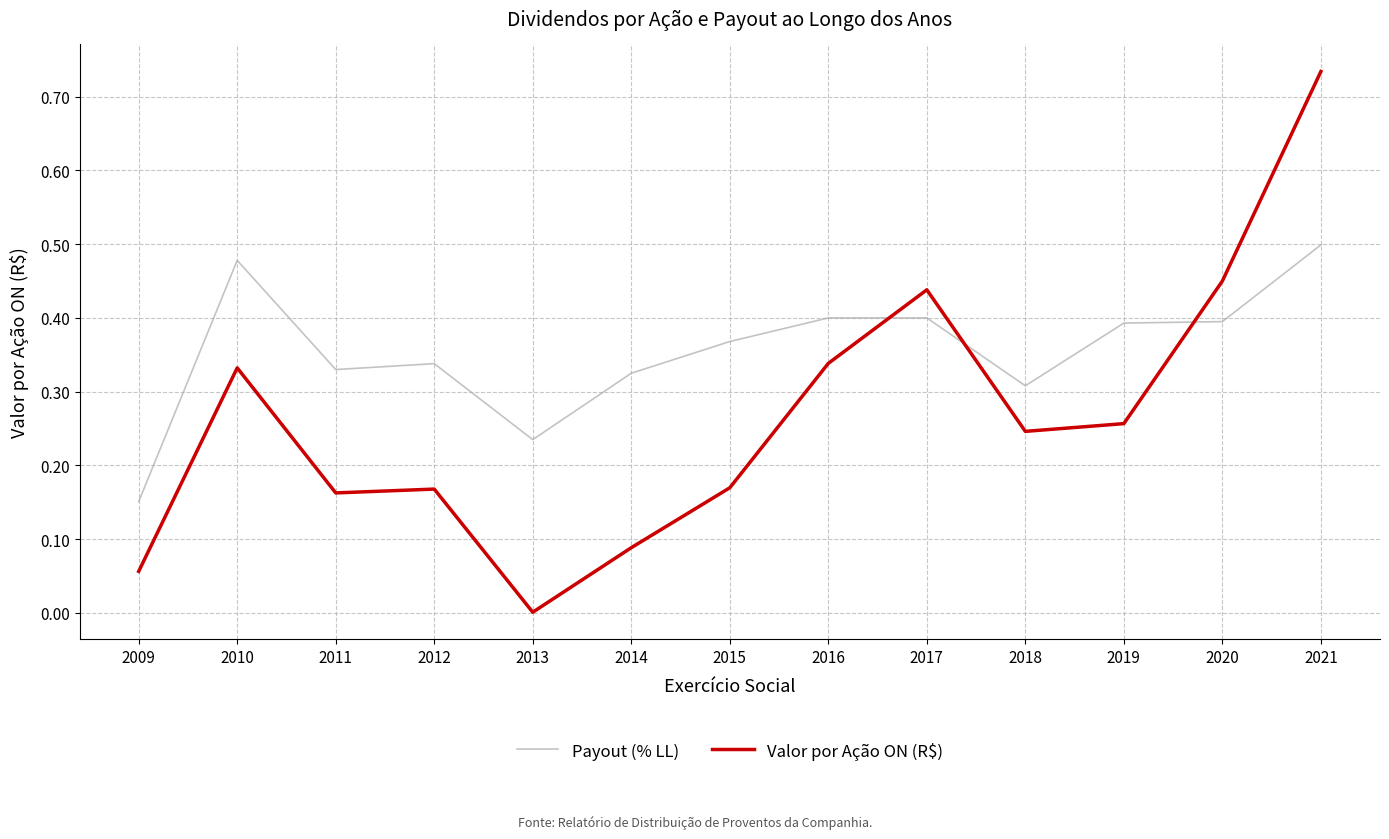

Is the value of Payout (% LL) at 2012 greater than the value of Valor por Ação ON (R$) at 2020?

No